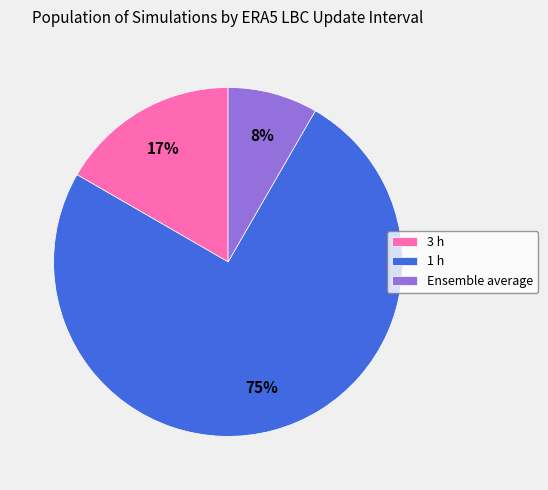

Is the sum of 1 h and Ensemble average greater than half?

Yes